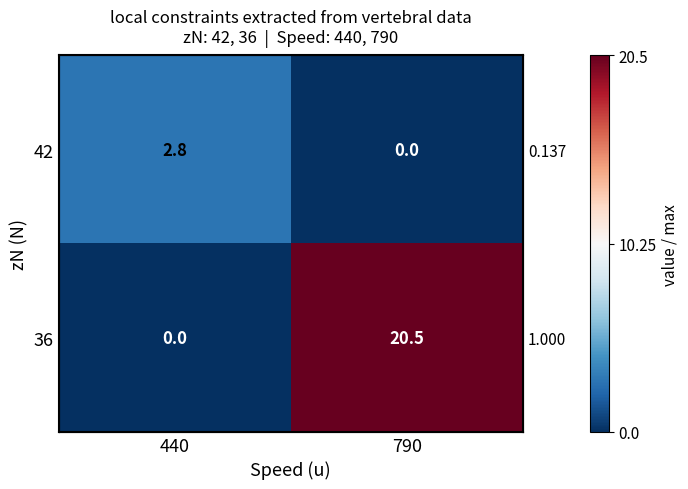

Which series has the largest range (max minus min)?

36